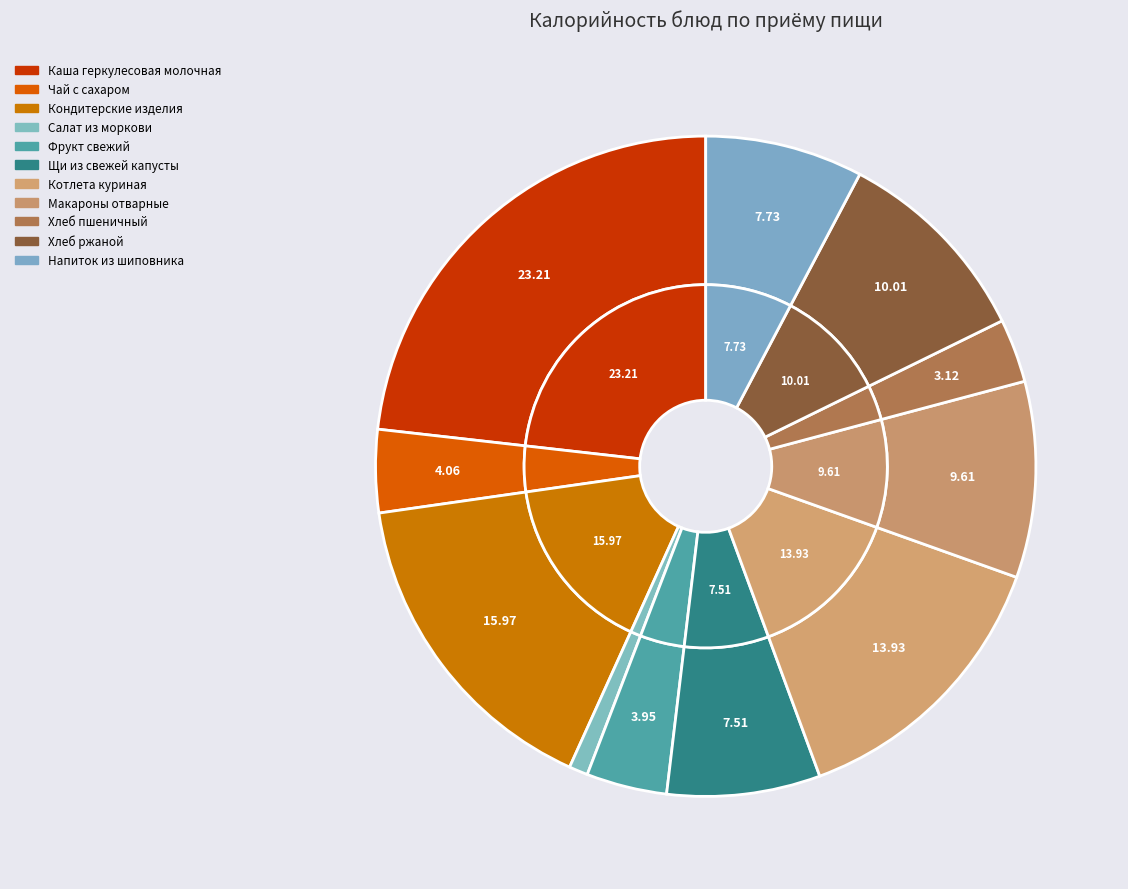

Is it true that Щи из свежей капусты is 18% of the pie?

False